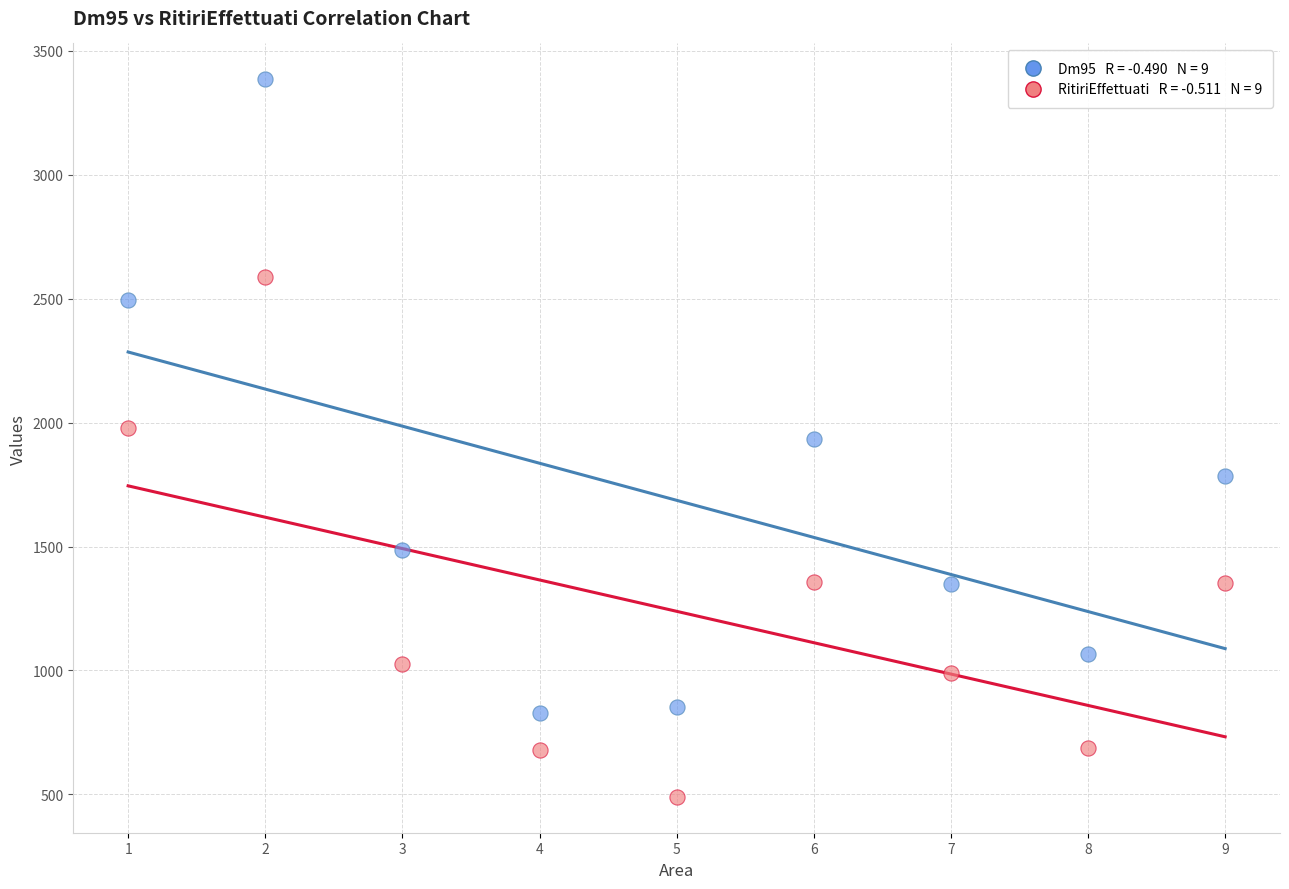

Across all data points, what is the range of Y values (max minus min)?

2895